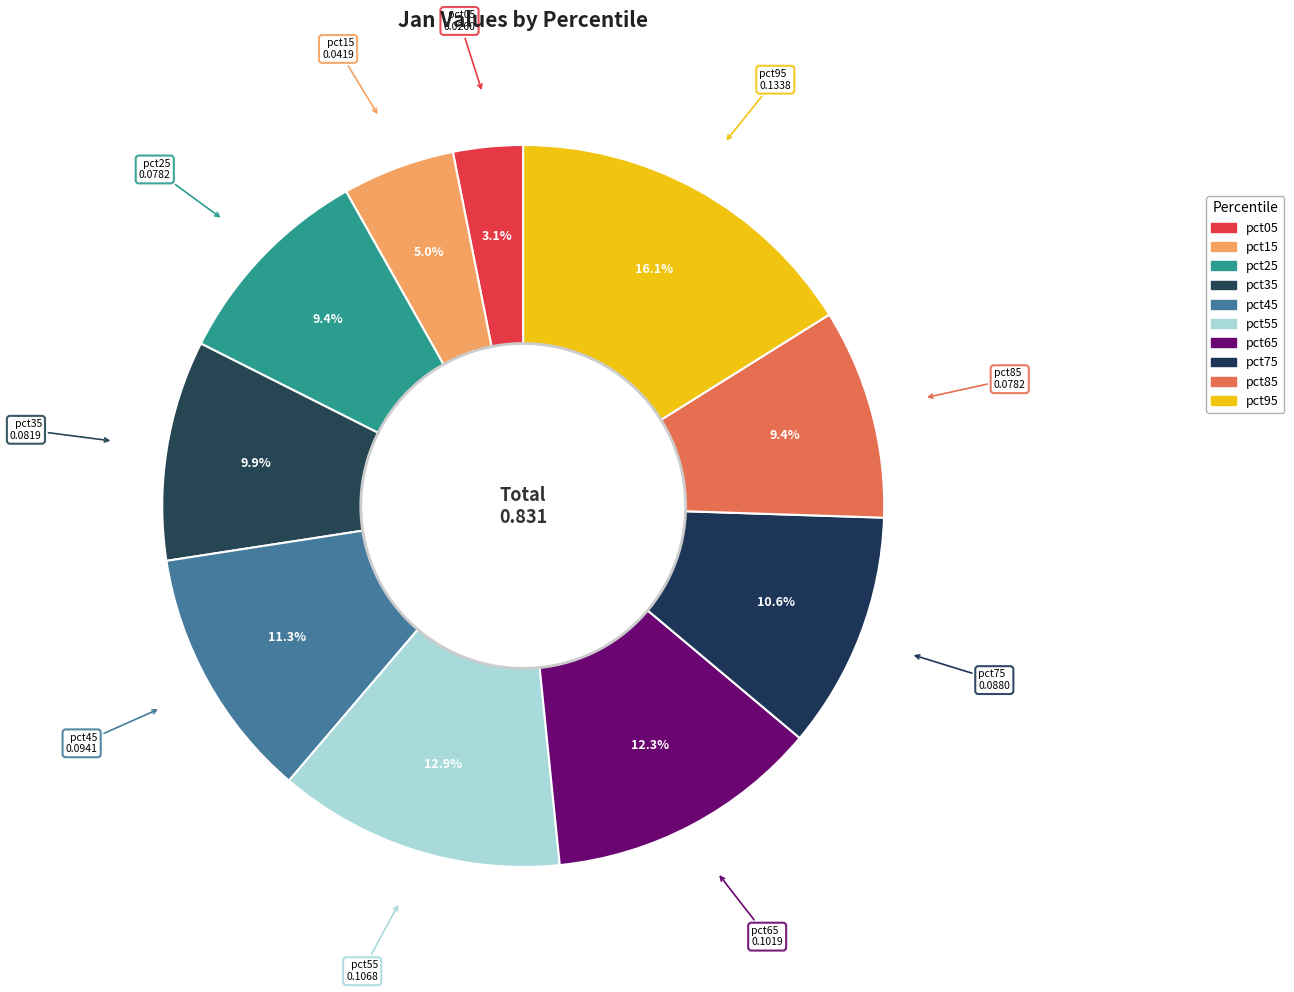

Count the number of slices in the pie.

10